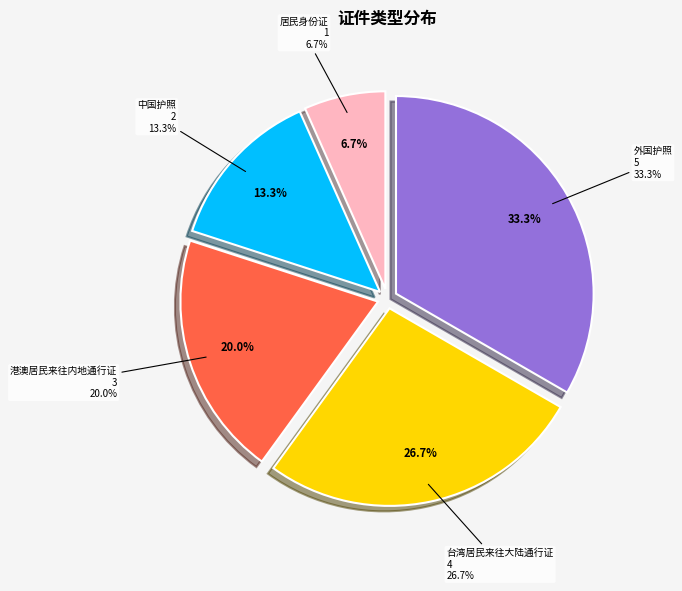

The 外国护照 slice represents 33% of the pie. True or false?

True